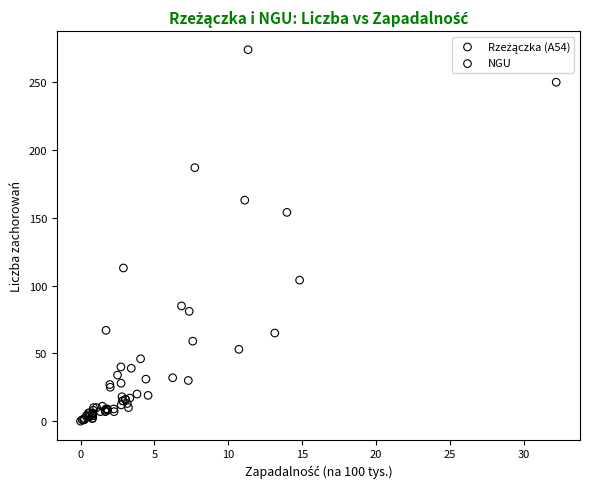

Which series reaches the maximum Y coordinate?

NGU